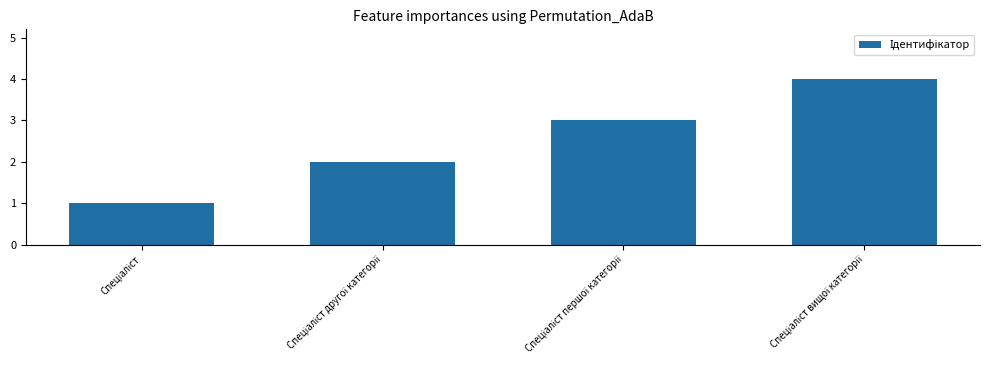

What is the sum of all values?

10